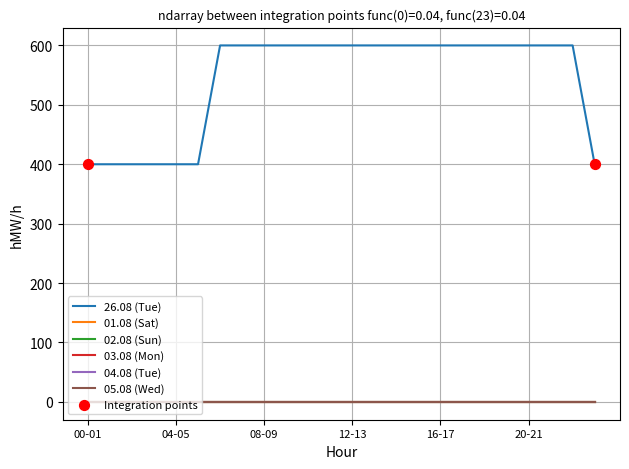

Is this an area chart (filled region under the line)?

No